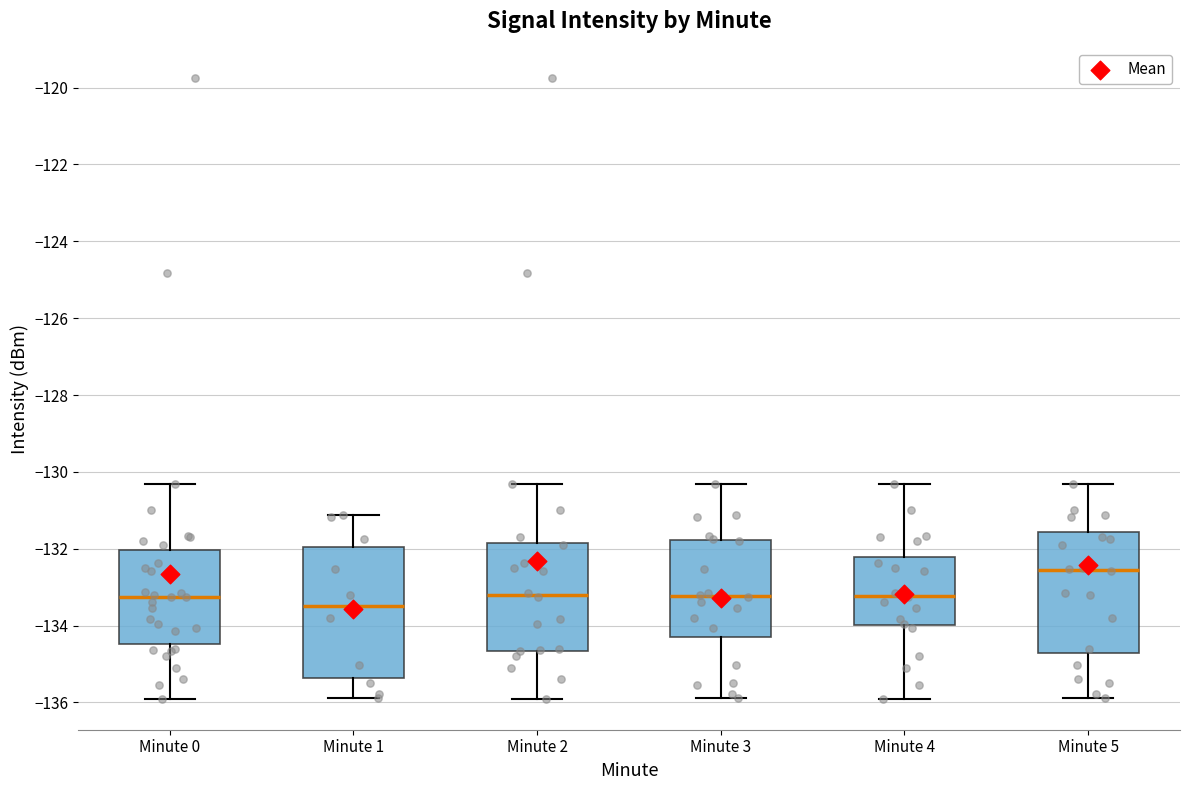

Which box's median line is the lowest?

Minute 1